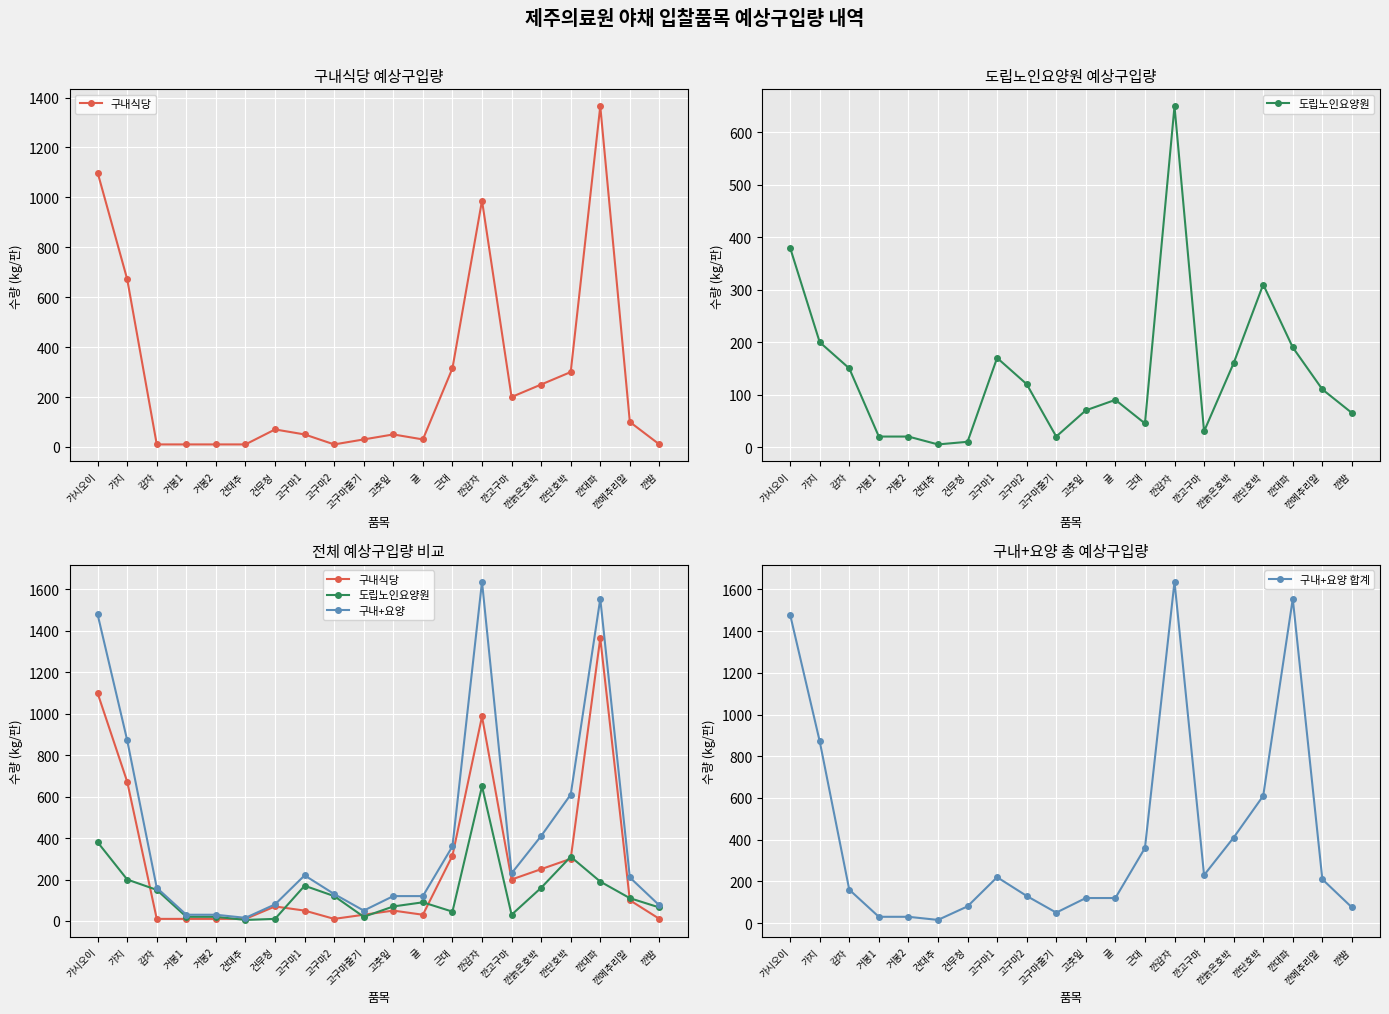

Where is the first local maximum for 구내+요양 합계?

고구마1